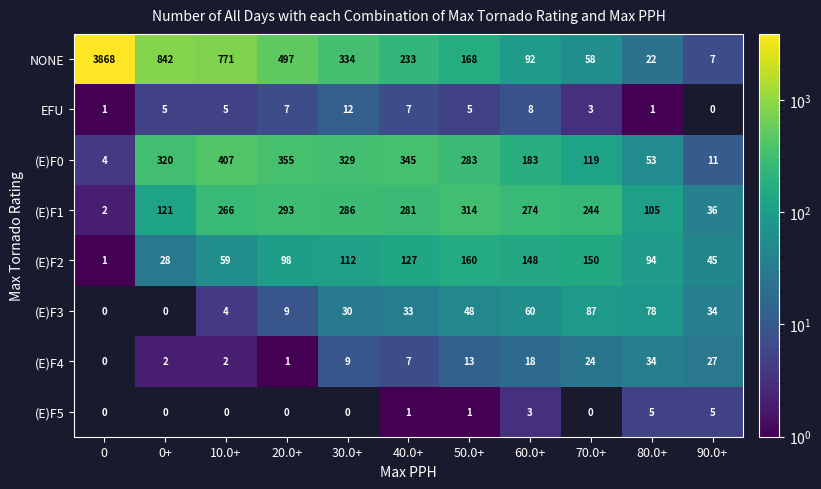

True or false: (E)F4 has a value of 27 at 90.0+.

True